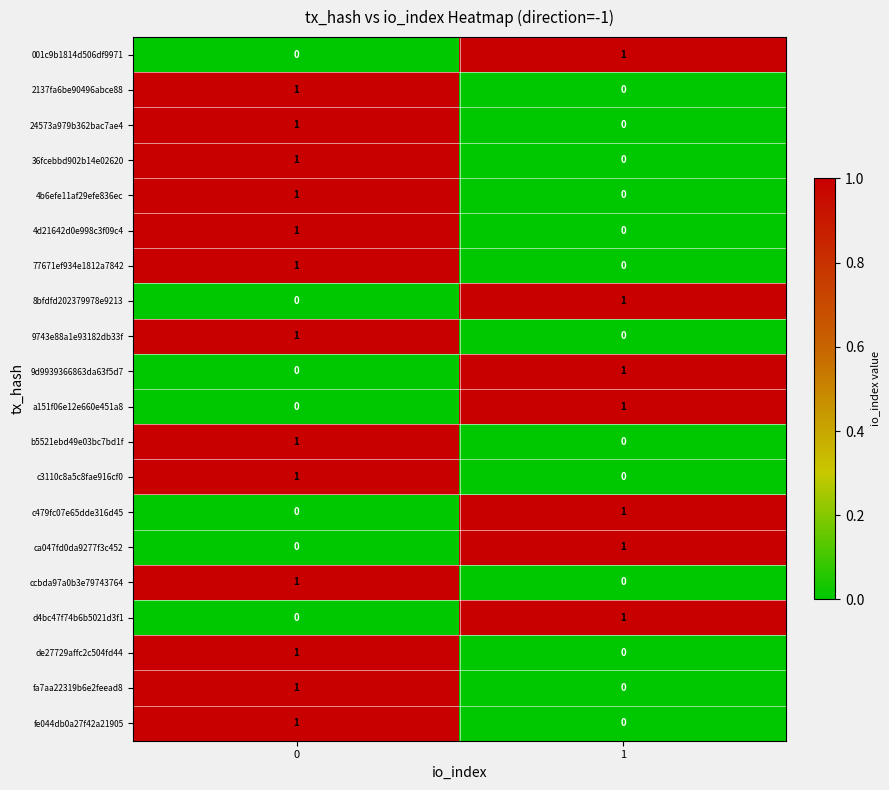

Is it true that 36fcebbd902b14e02620 equals 1 at 1?

False